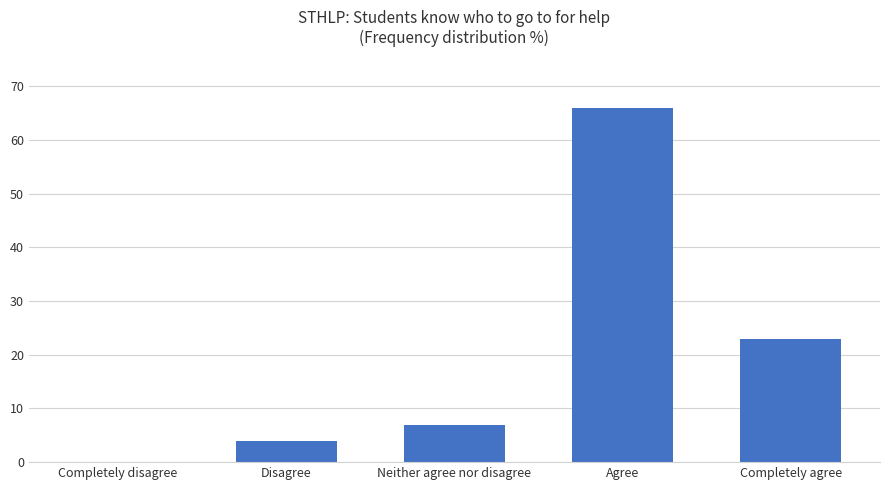

Which has a higher value, Agree or Completely disagree?

Agree